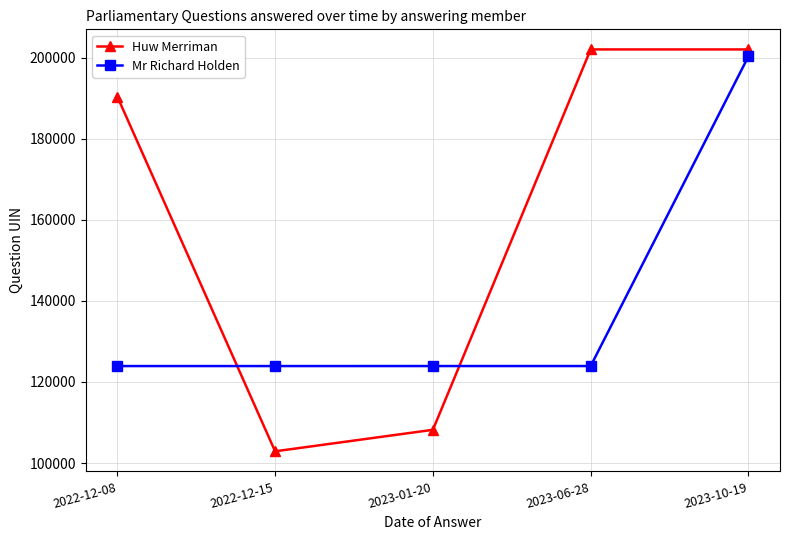

Which series has the widest spread of values?

Huw Merriman